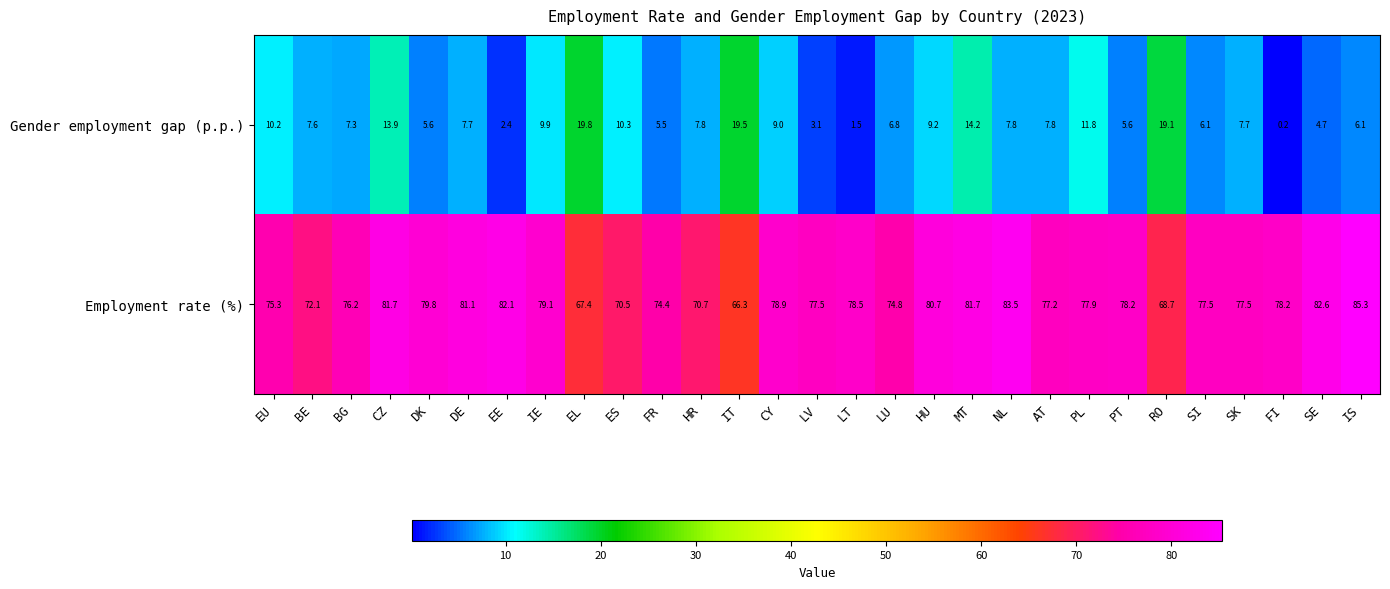

Which series has the largest range (max minus min)?

Gender employment gap (p.p.)